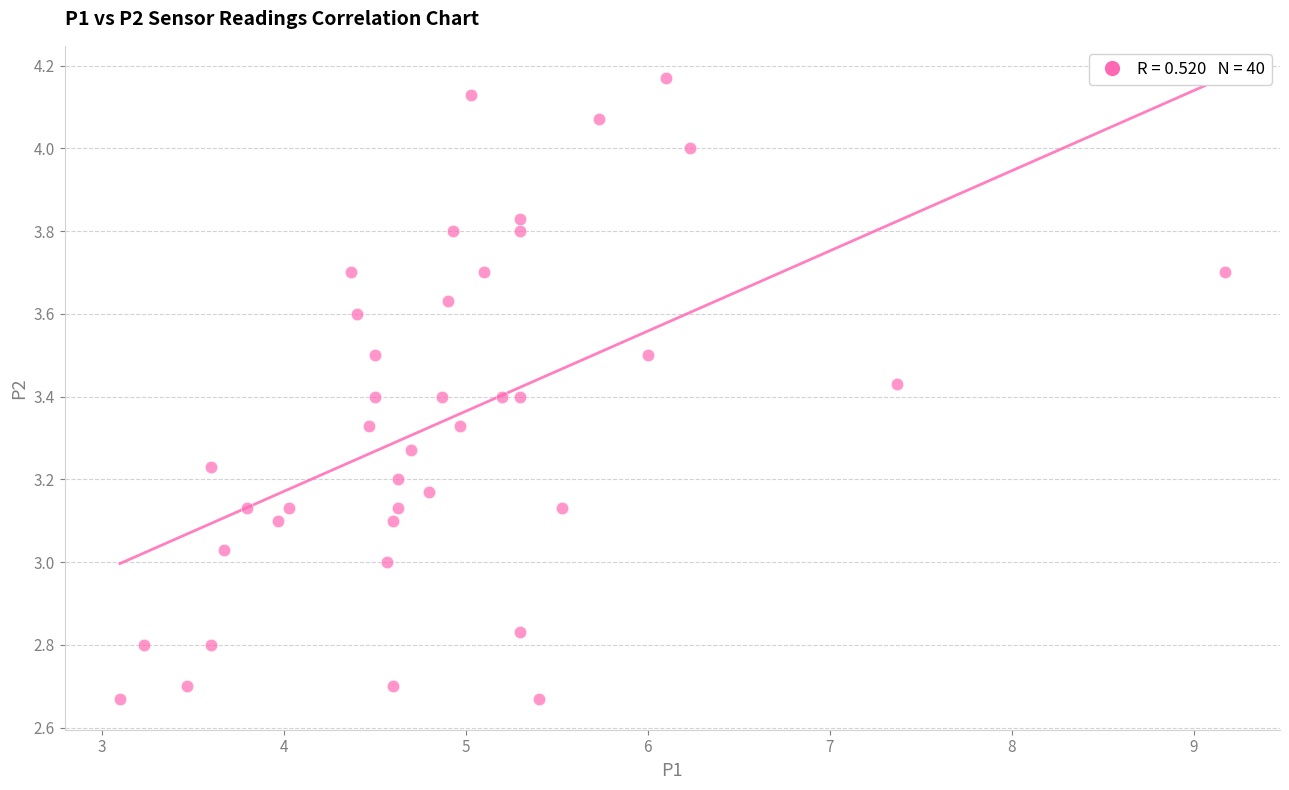

What is the range of X values (max minus min)?

6.1